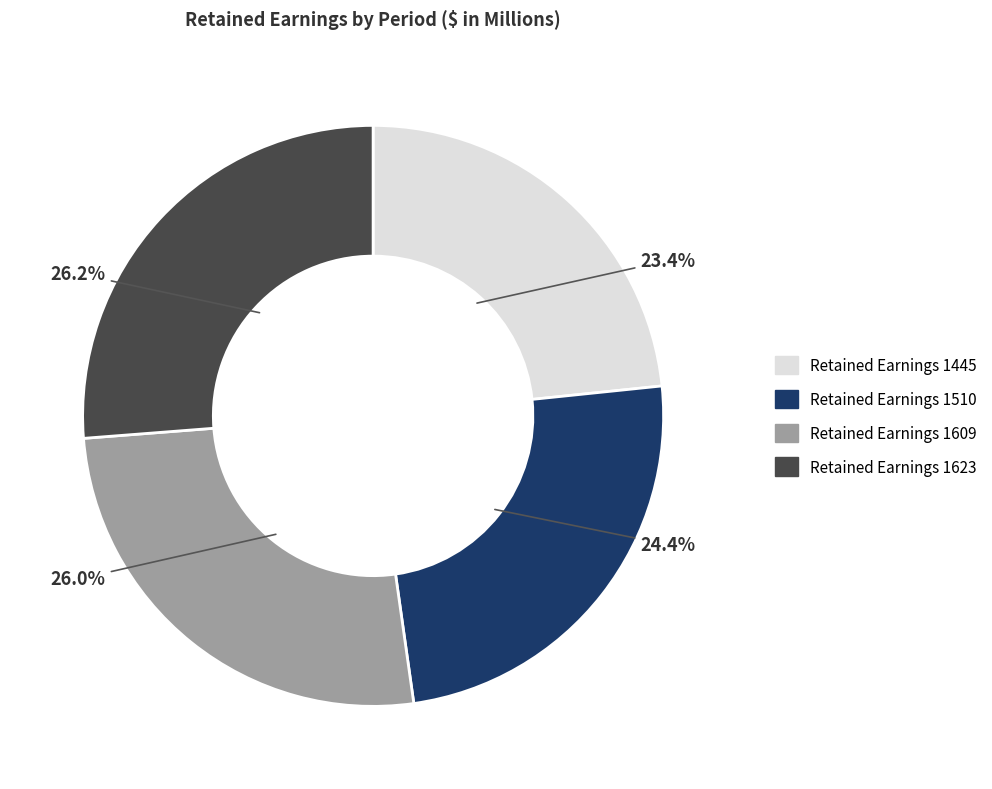

Which category has the smallest portion of the pie?

Retained Earnings 1445